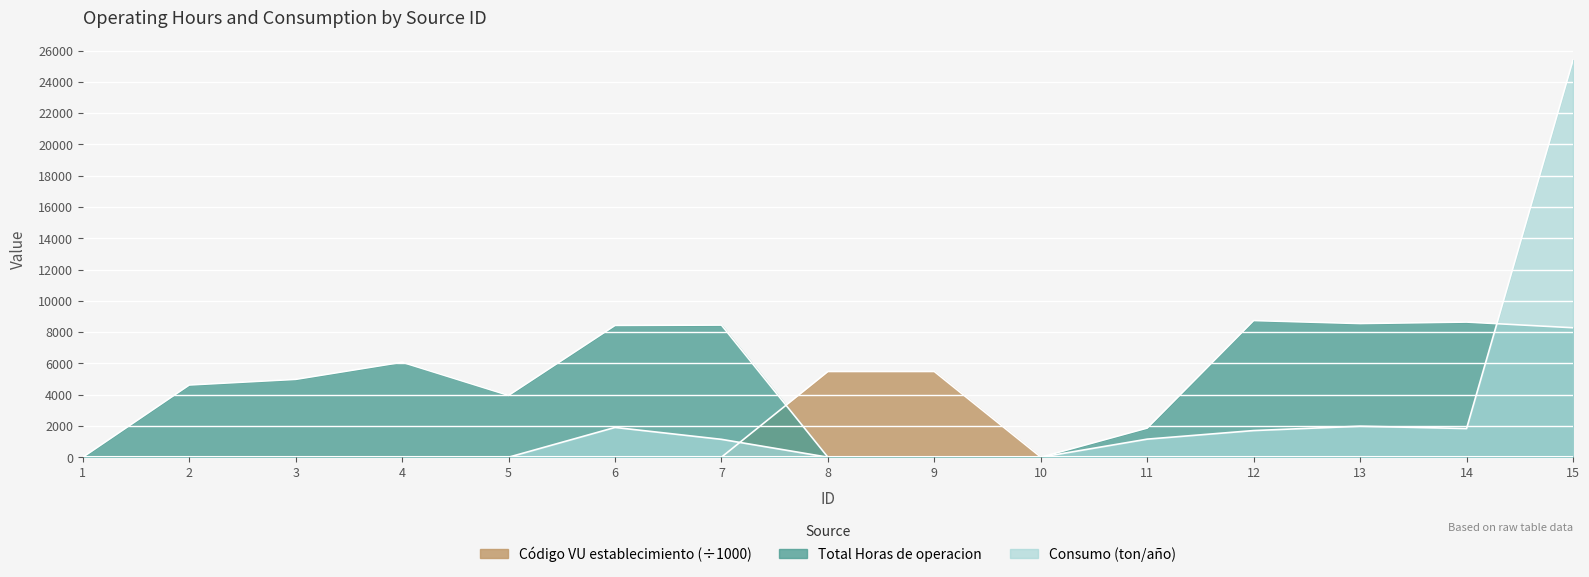

List the series in order of their peak value, lowest first.

Código VU establecimiento, Total Horas de operacion, Consumo (ton/año)